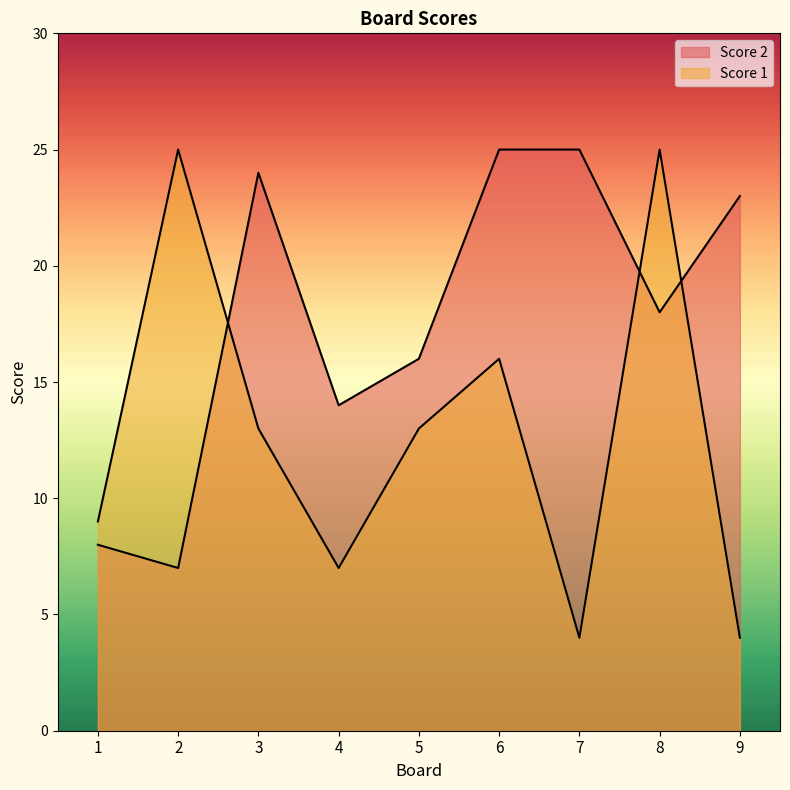

What is the total value across all series at 3?

37